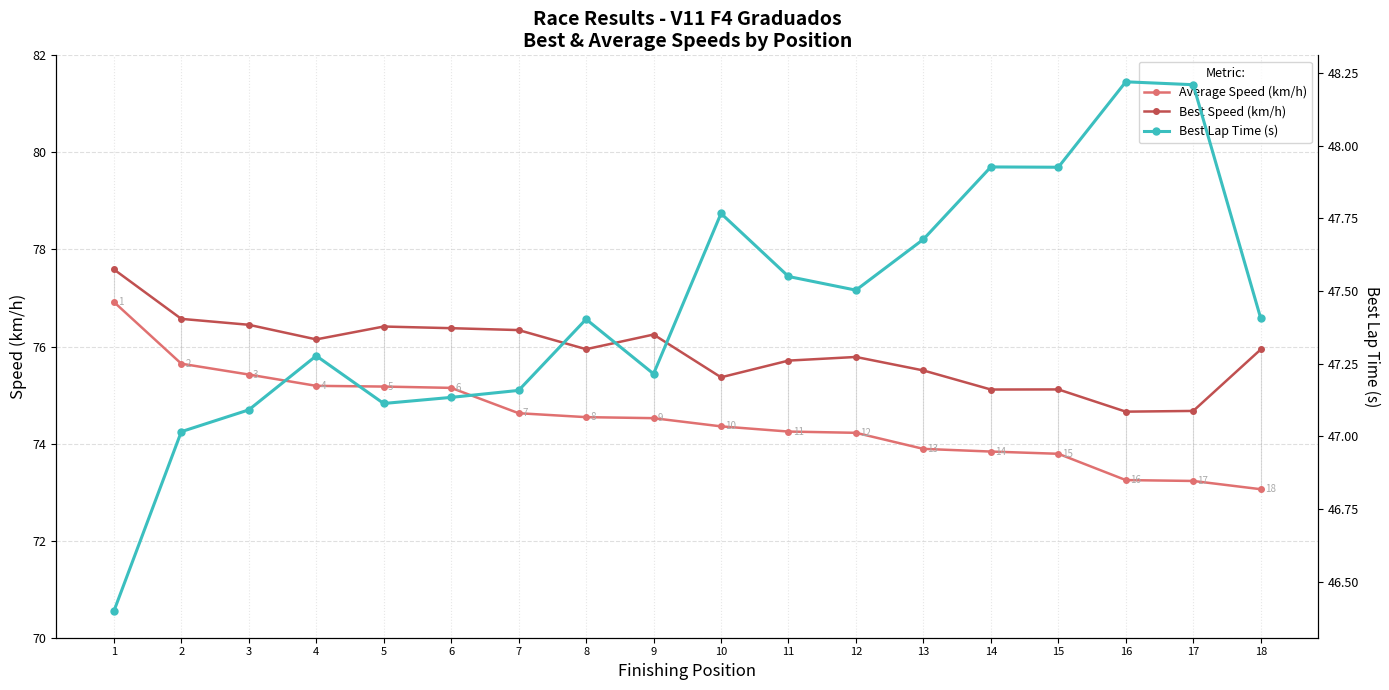

Which category has the lowest value across all series?

1